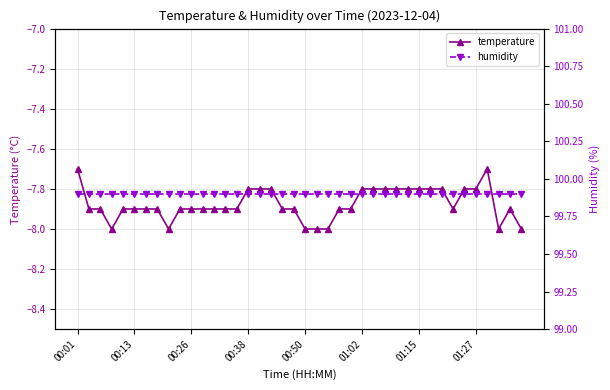

At how many categories does at least one series exceed 97?

40